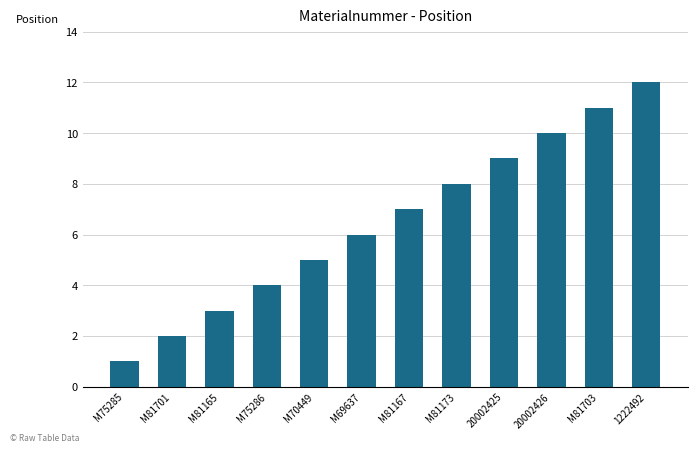

Approximately how many times larger is the value at M81167 compared to M81701?

3.5